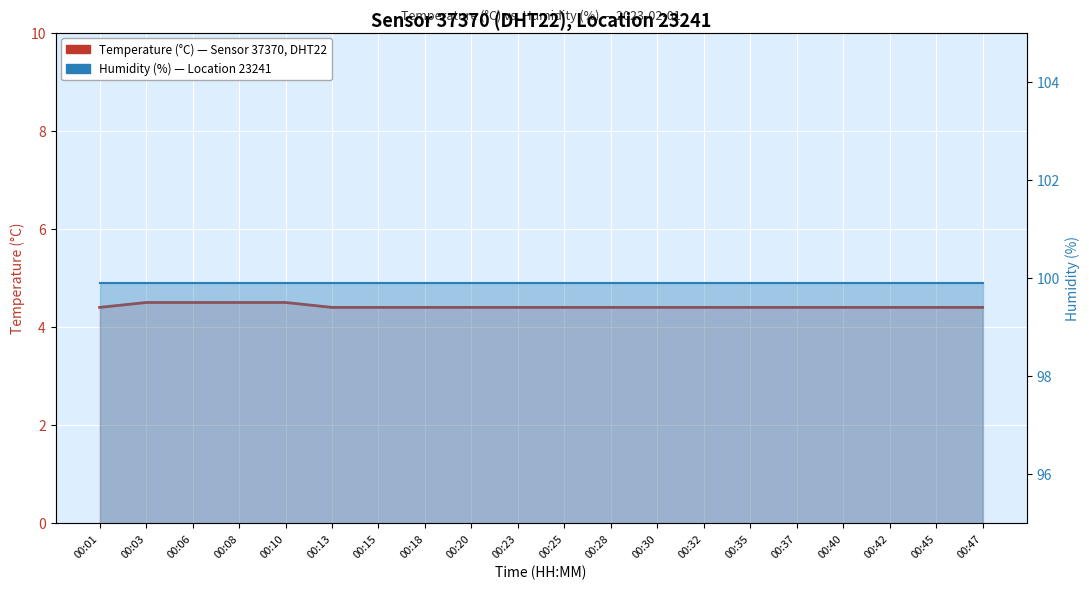

What are all the series names shown in the legend?

temperature, humidity